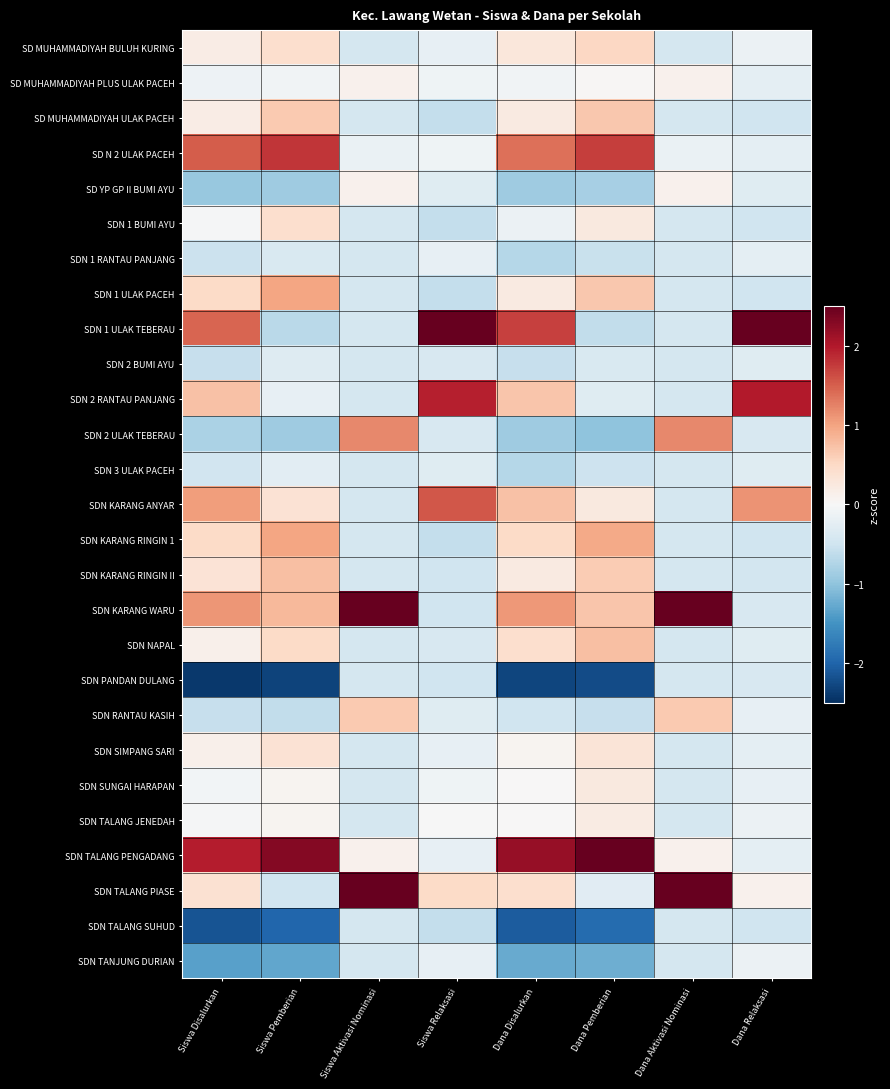

Rank the series by their maximum value, from highest to lowest.

SDN 1 ULAK TEBERAU, SDN KARANG WARU, SDN TALANG PIASE, SDN TALANG PENGADANG, SDN 2 RANTAU PANJANG, SD N 2 ULAK PACEH, SDN KARANG ANYAR, SDN 2 ULAK TEBERAU, SDN 1 ULAK PACEH, SDN KARANG RINGIN 1, SDN NAPAL, SDN KARANG RINGIN II, SD MUHAMMADIYAH ULAK PACEH, SDN RANTAU KASIH, SD MUHAMMADIYAH BULUH KURING, SDN 1 BUMI AYU, SDN SIMPANG SARI, SDN SUNGAI HARAPAN, SDN TALANG JENEDAH, SD MUHAMMADIYAH PLUS ULAK PACEH, SD YP GP II BUMI AYU, SDN TANJUNG DURIAN, SDN 1 RANTAU PANJANG, SDN 3 ULAK PACEH, SDN 2 BUMI AYU, SDN PANDAN DULANG, SDN TALANG SUHUD